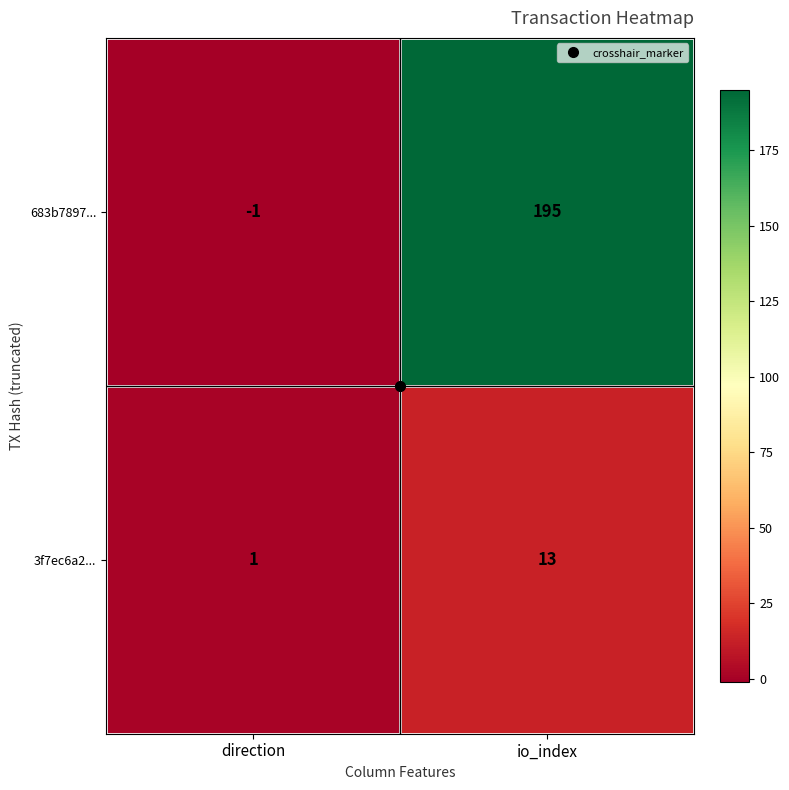

What is the sum of the 683b7897... values at direction and io_index?

194